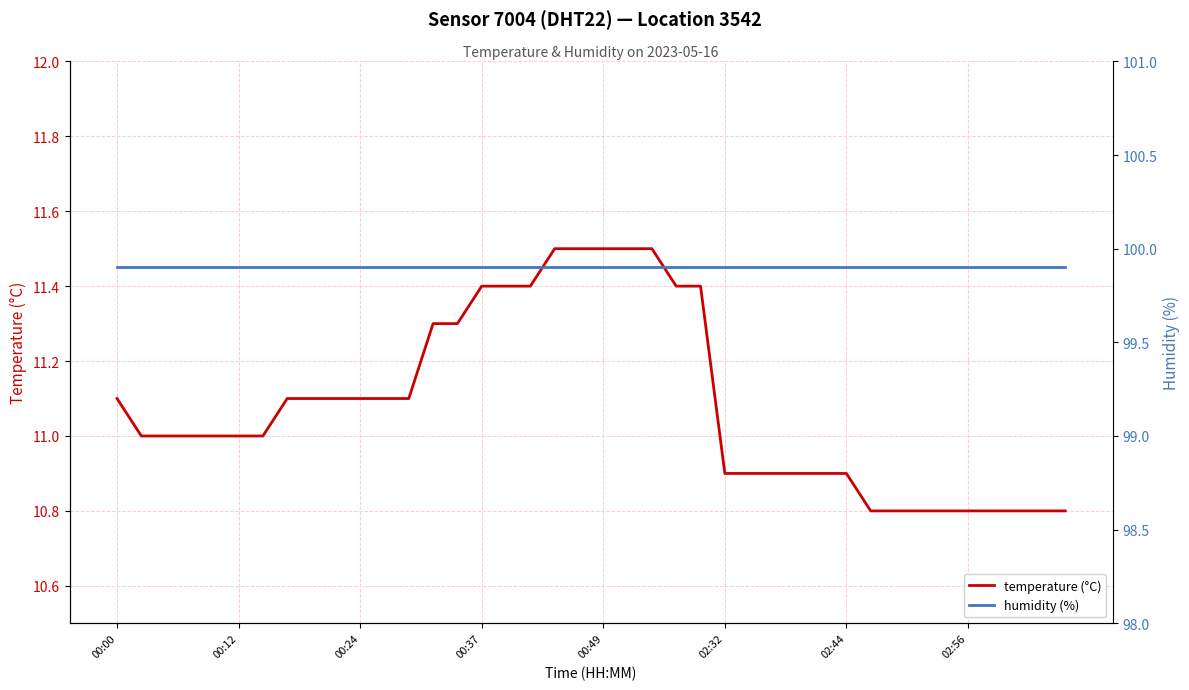

Rank the series at 24 from lowest to highest value.

temperature (°C), humidity (%)